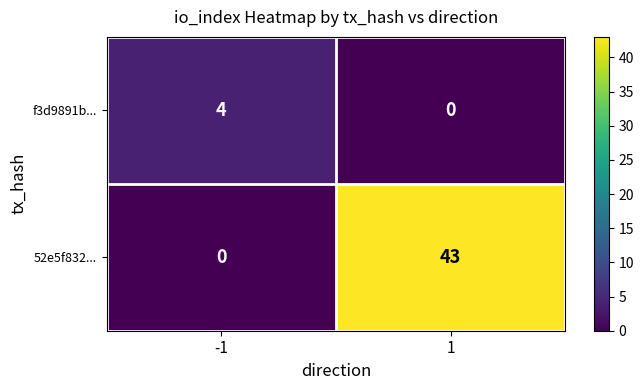

Between -1 and 1, which series saw the biggest shift?

52e5f832...